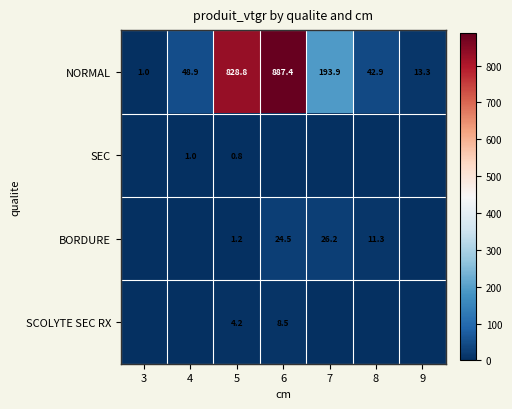

What is the average value of the NORMAL series?

288.0